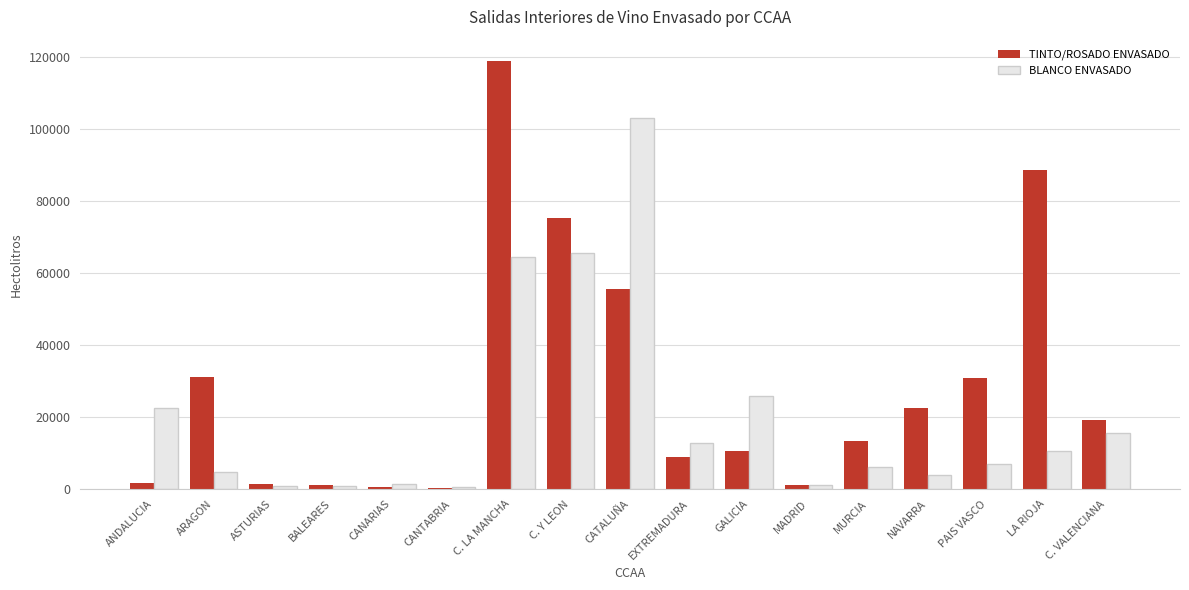

What is the maximum value shown in the chart?

118873